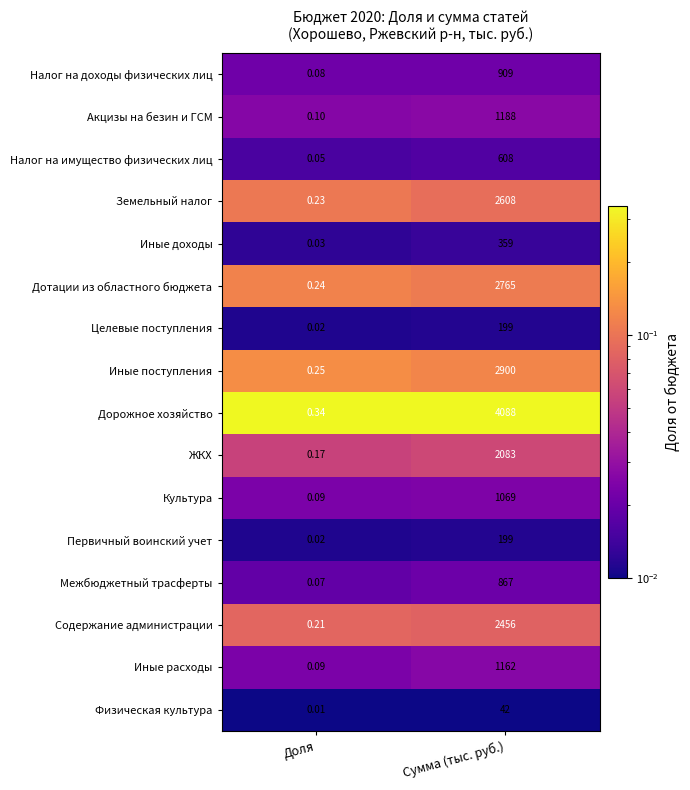

Rank the categories by ЖКХ value from highest to lowest.

Сумма (тыс. руб.), Доля